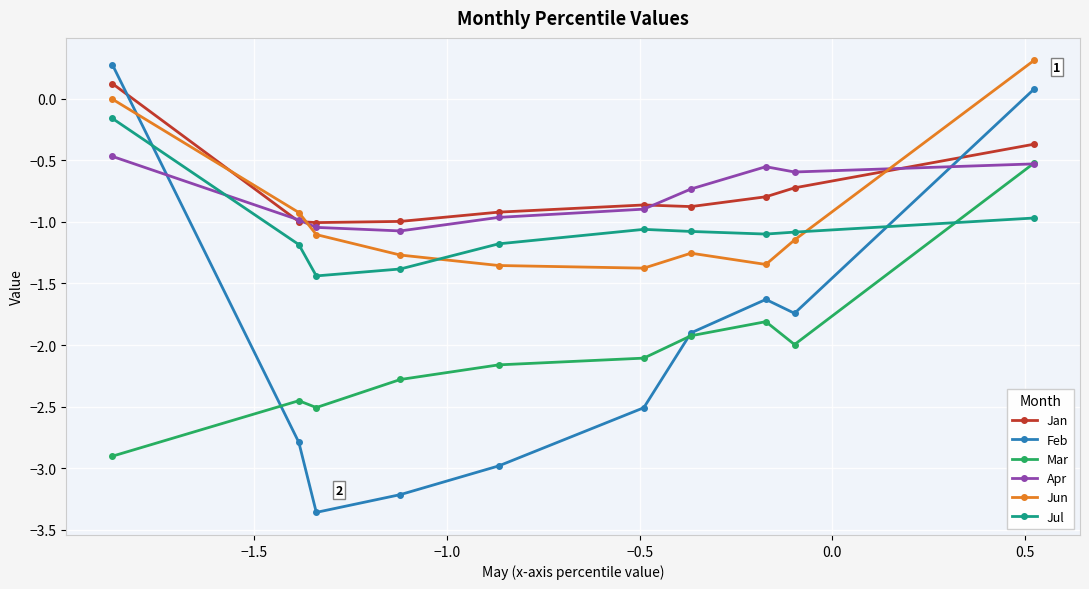

How many times do Feb and Jun cross each other?

1